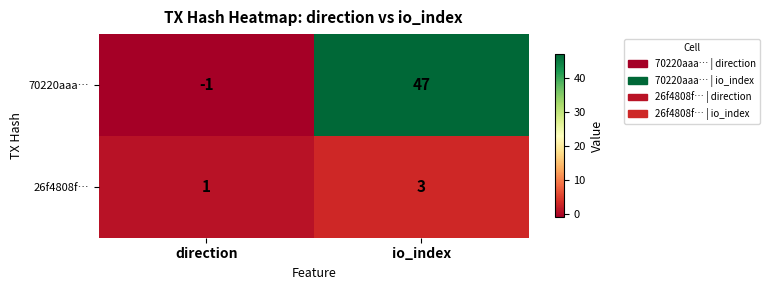

Which series changed the most between direction and io_index?

70220aaa…